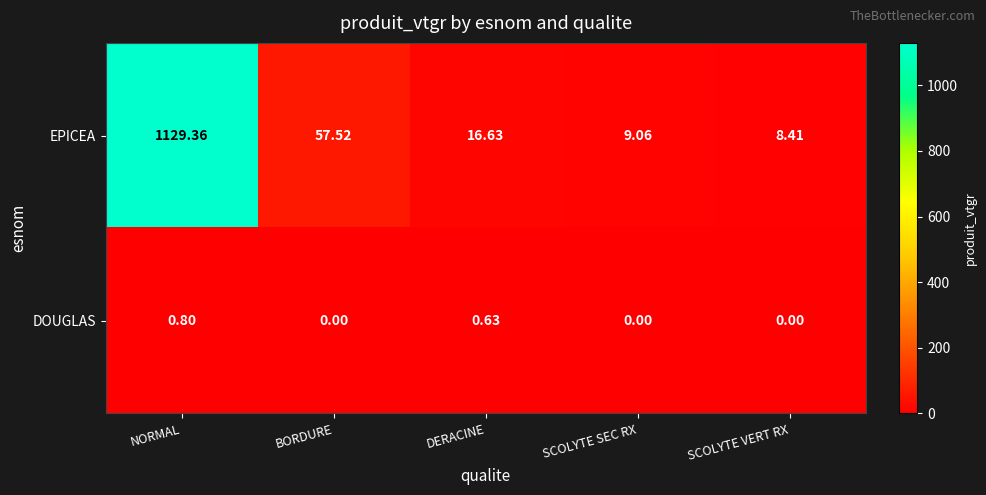

Is the value of EPICEA at DERACINE greater than the value of DOUGLAS at SCOLYTE SEC RX?

Yes